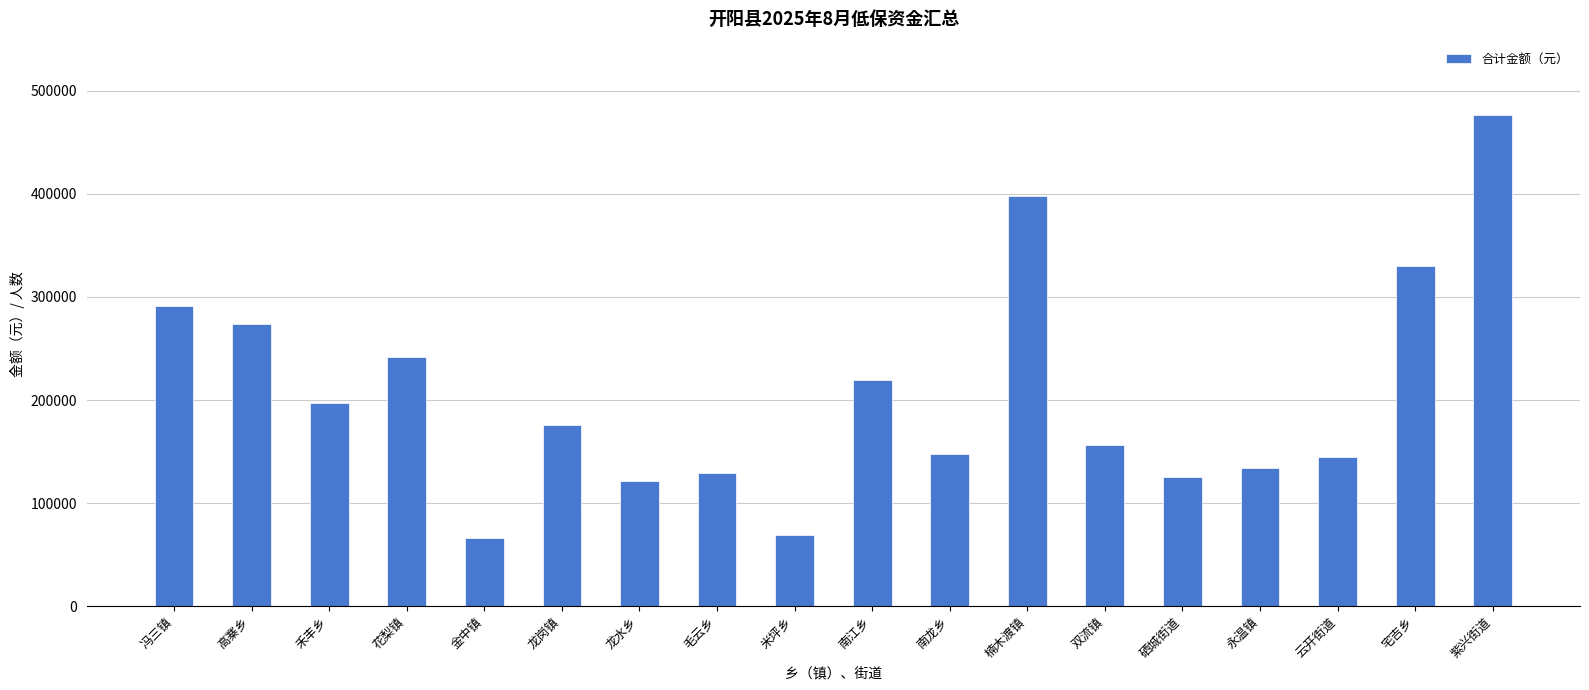

What is the difference between the second highest and minimum values?

332268.7